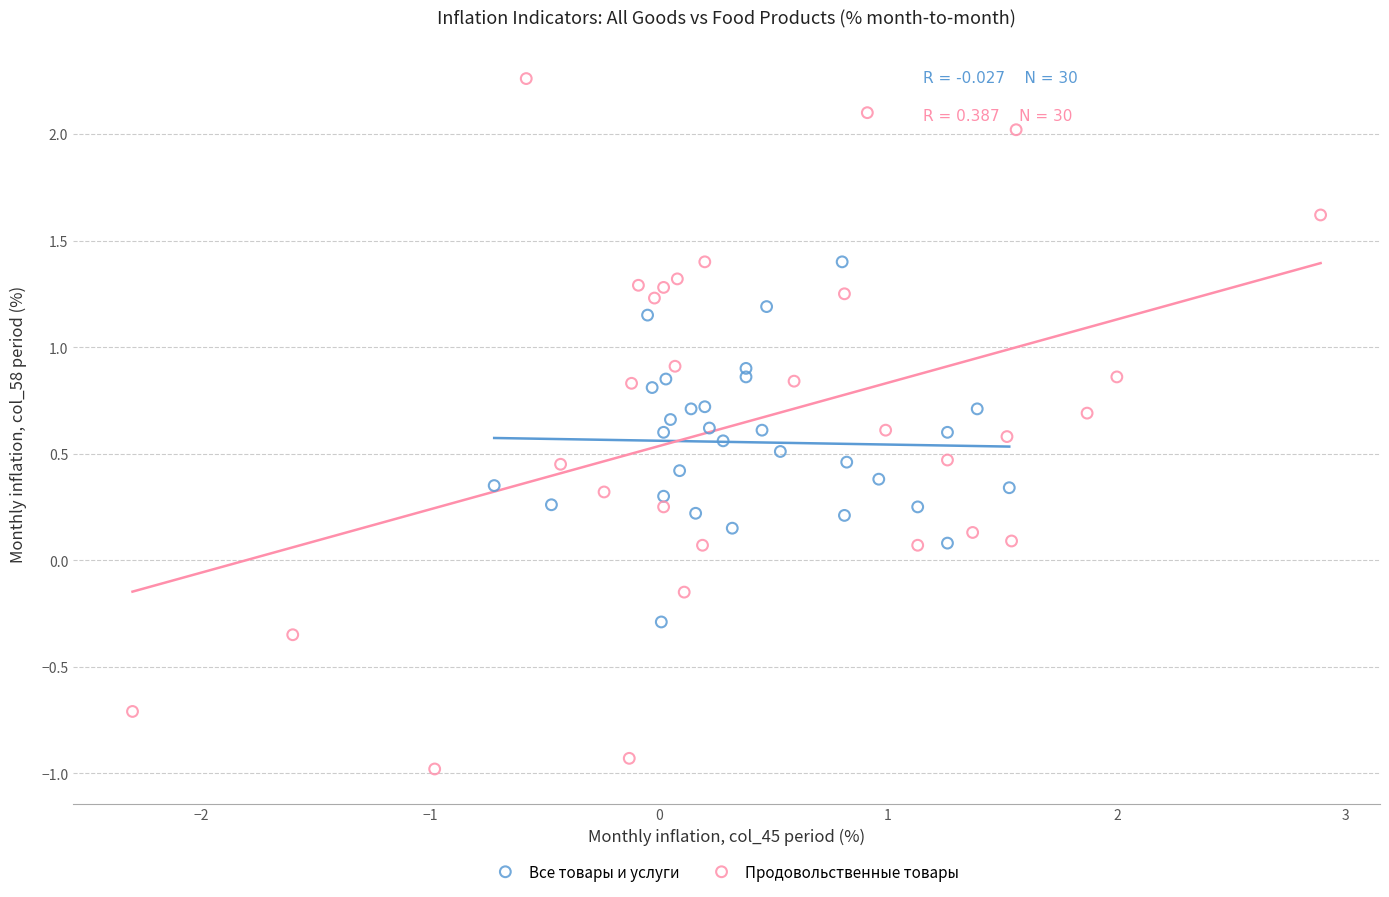

What are all the series names shown in the legend?

Все товары и услуги, Продовольственные товары